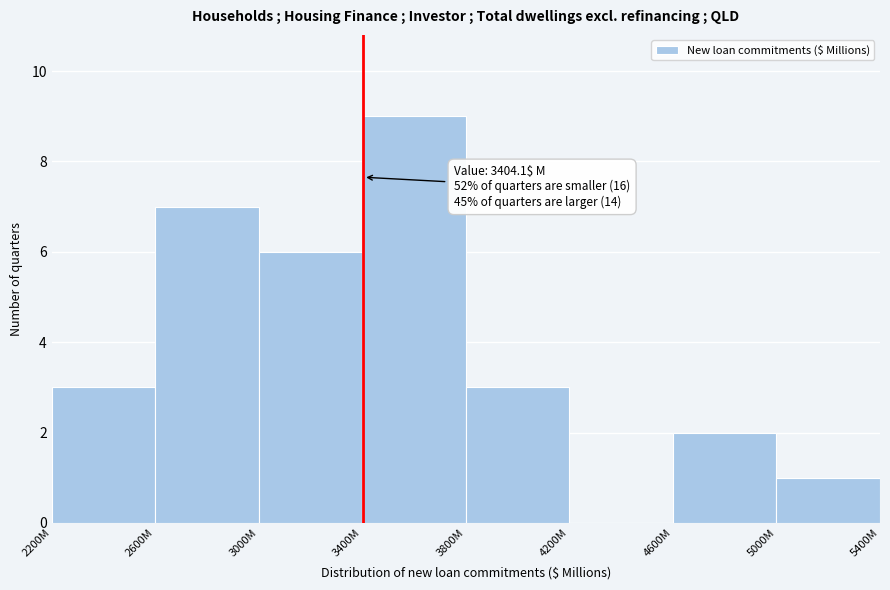

Reading left to right, what are all the values shown in this chart?

2200M=3	2600M=7	3000M=6	3400M=9	3800M=3	4200M=0	4600M=2	5000M=1